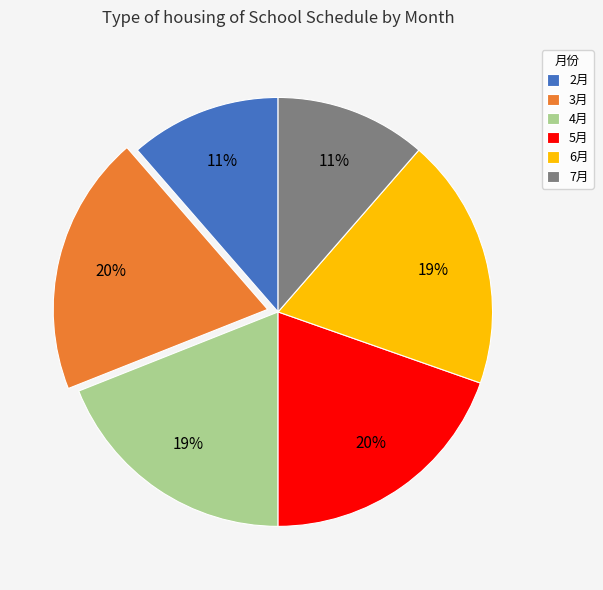

True or false: 7月 accounts for 11% of the total.

True